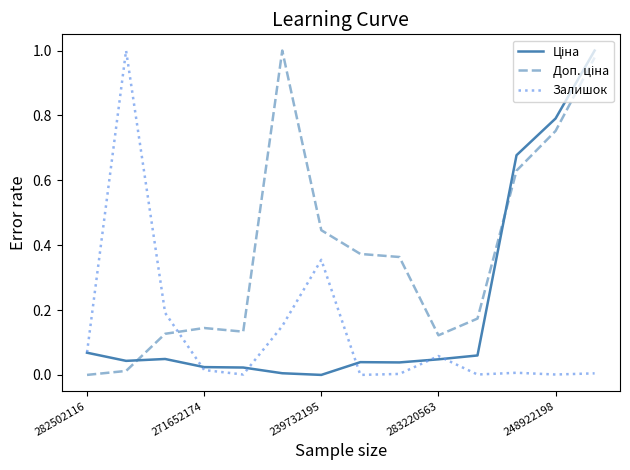

What is the difference between the second highest and minimum values in the Залишок series?

0.4